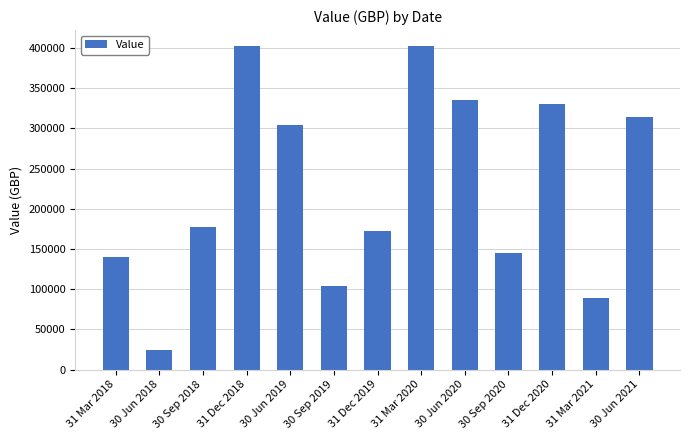

How many values are below 177011?

6